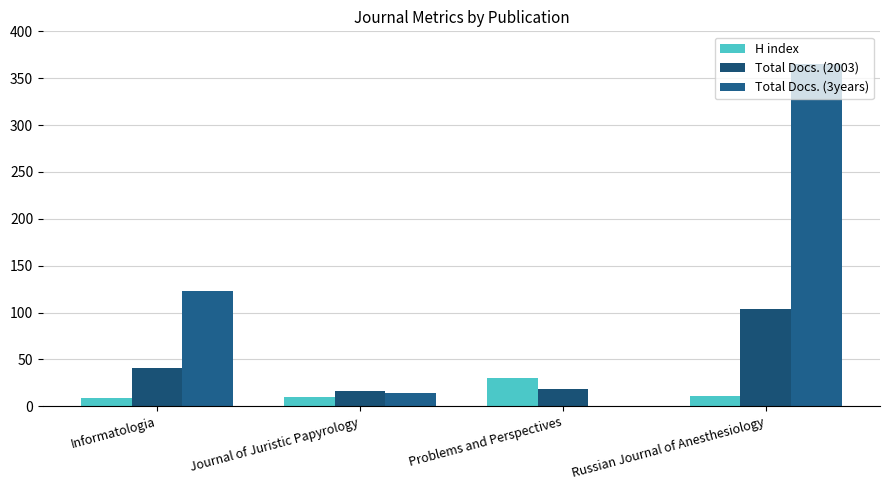

Count the number of data series in this chart.

3